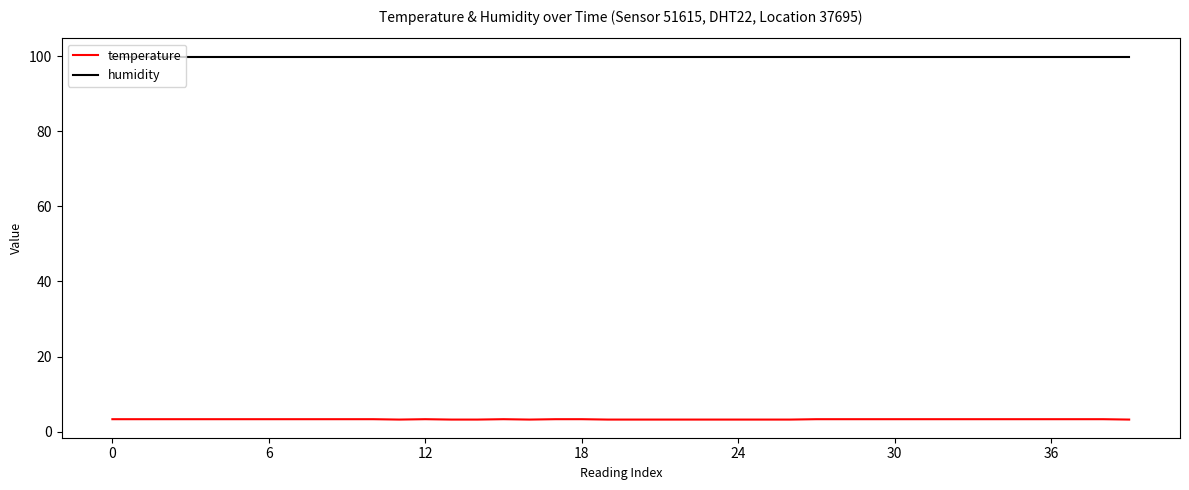

True or false: humidity and temperature intersect in this chart.

False